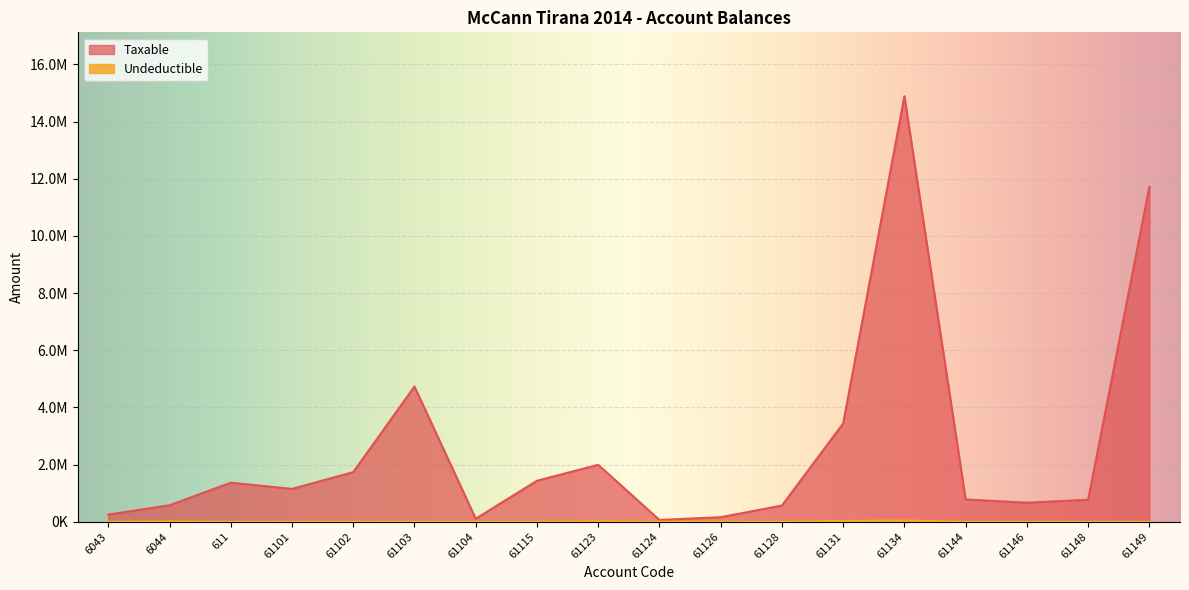

List the series in order of their overall mean, lowest first.

Undeductible, Taxable